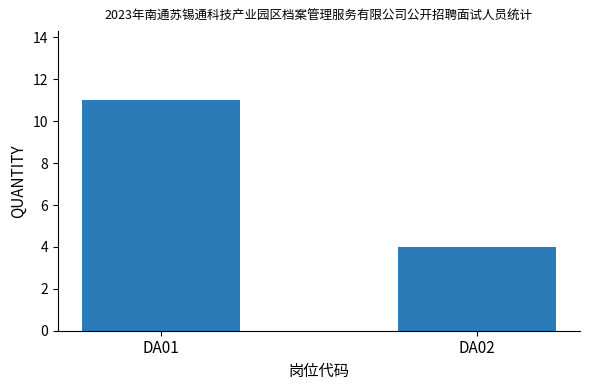

Rank the categories by value from lowest to highest.

DA02, DA01